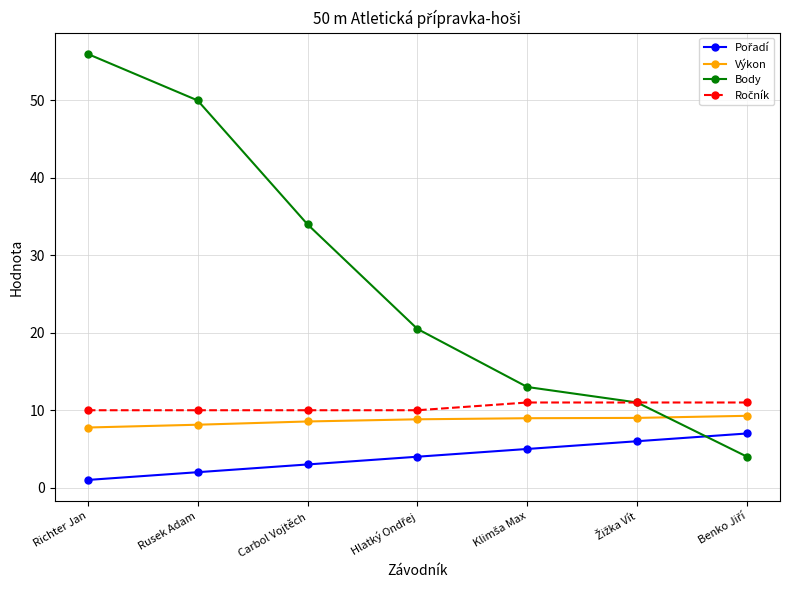

How many series are shown in this chart?

4